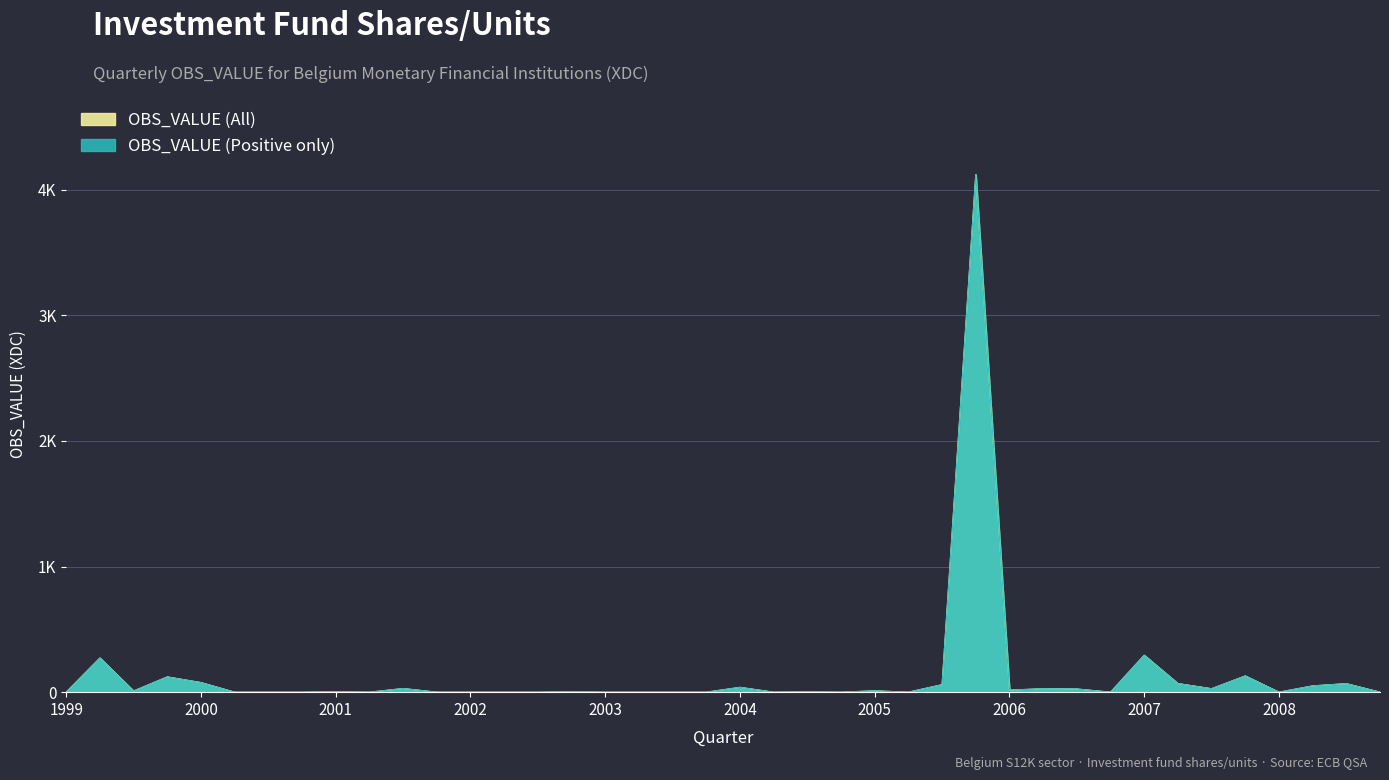

Read the OBS_VALUE (Positive only) value at 2008-Q2.

50.1